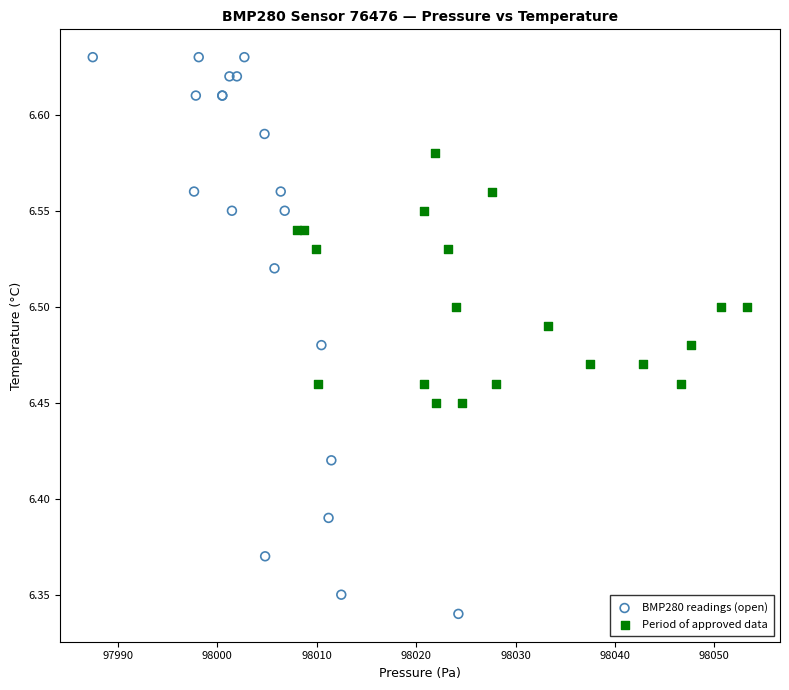

Which series has the widest spread of Y values?

BMP280 readings (open)